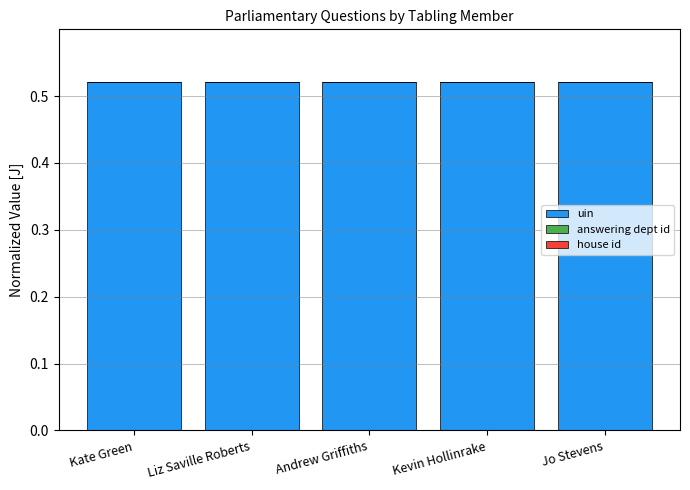

At how many categories does at least one series exceed 0?

5